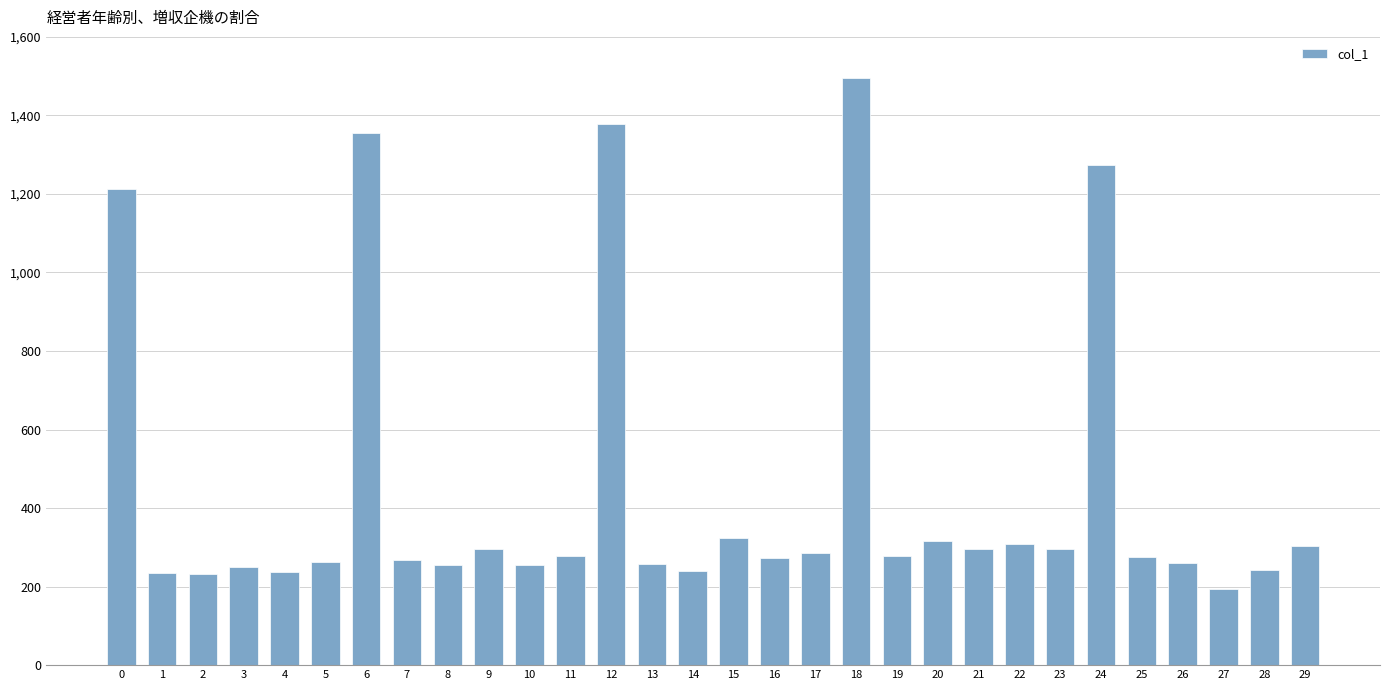

What is the value of the 6th bar from the left?

262